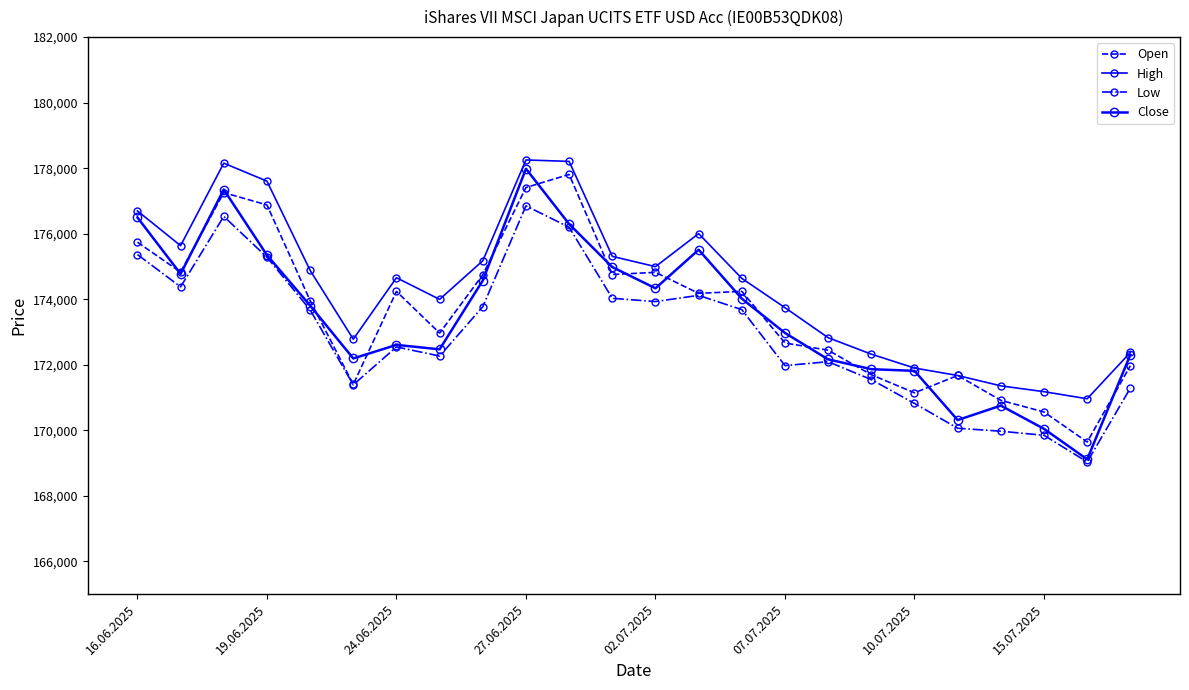

In Low, how many points are lower than both neighbors (excluding endpoints)?

6